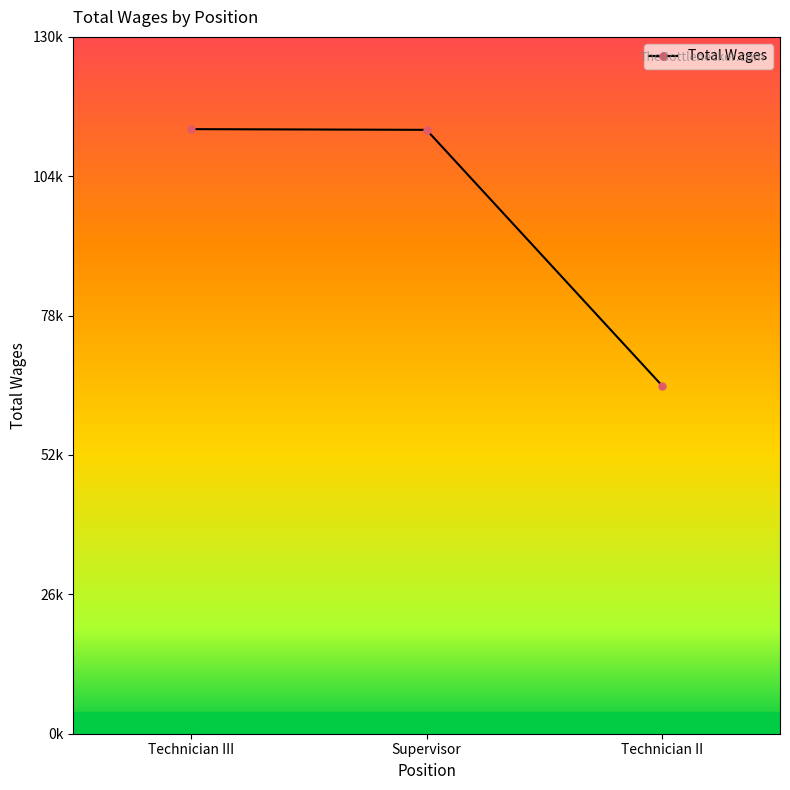

What is the label of the 2nd point from the left?

Supervisor